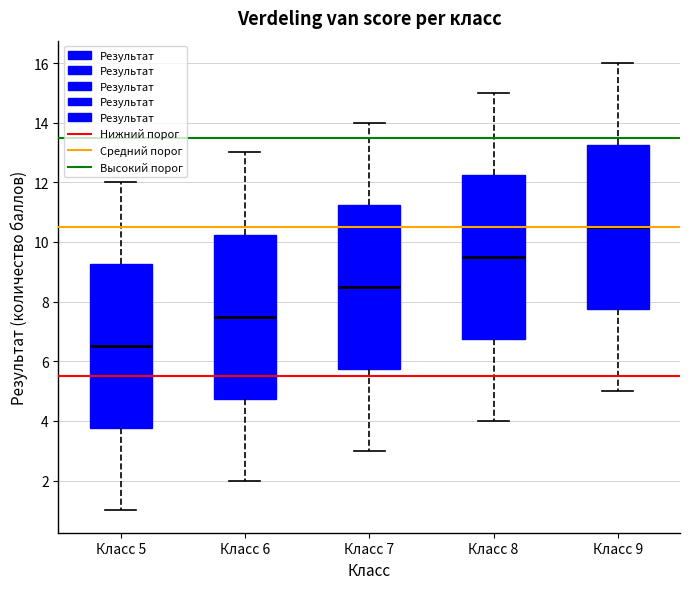

Reading left to right, transcribe this box plot: for each box, give where its median line is, the range the box spans, and where its two whiskers end, as read against the y-axis. The values are not printed on the chart, so give them approximately, as read against the axis.

Класс 5: median 6.6, box 3.8 to 9.2, whiskers 1.0 to 12.0
Класс 6: median 7.6, box 4.8 to 10.2, whiskers 2.0 to 13.0
Класс 7: median 8.6, box 5.8 to 11.2, whiskers 3.0 to 14.0
Класс 8: median 9.6, box 6.8 to 12.2, whiskers 4.0 to 15.0
Класс 9: median 10.6, box 7.8 to 13.2, whiskers 5.0 to 16.0